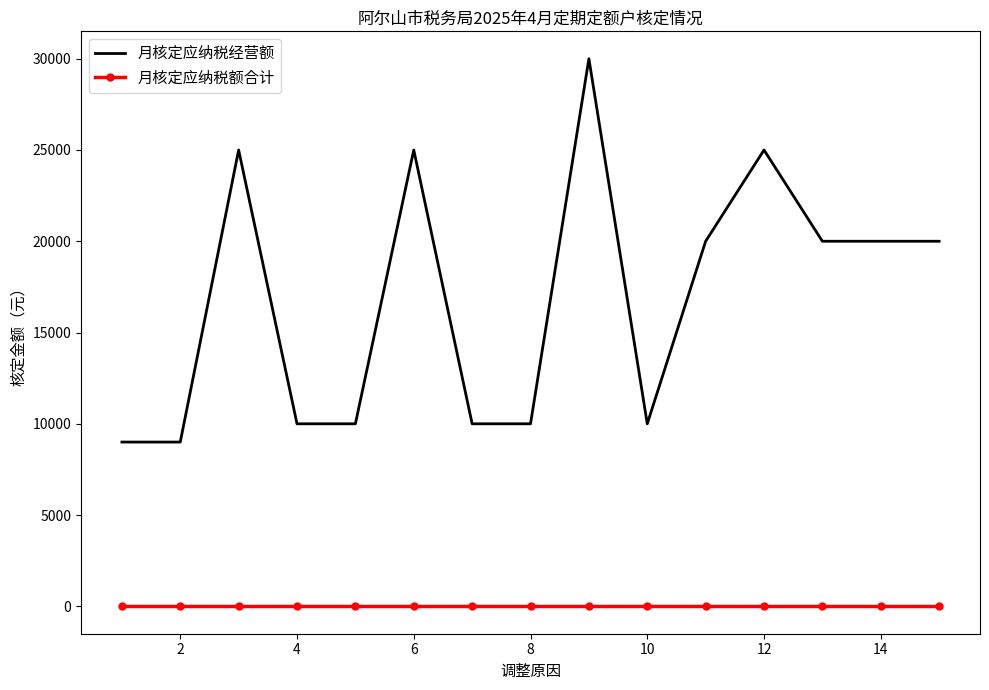

List the series in order of their overall mean, lowest first.

月核定应纳税额合计, 月核定应纳税经营额